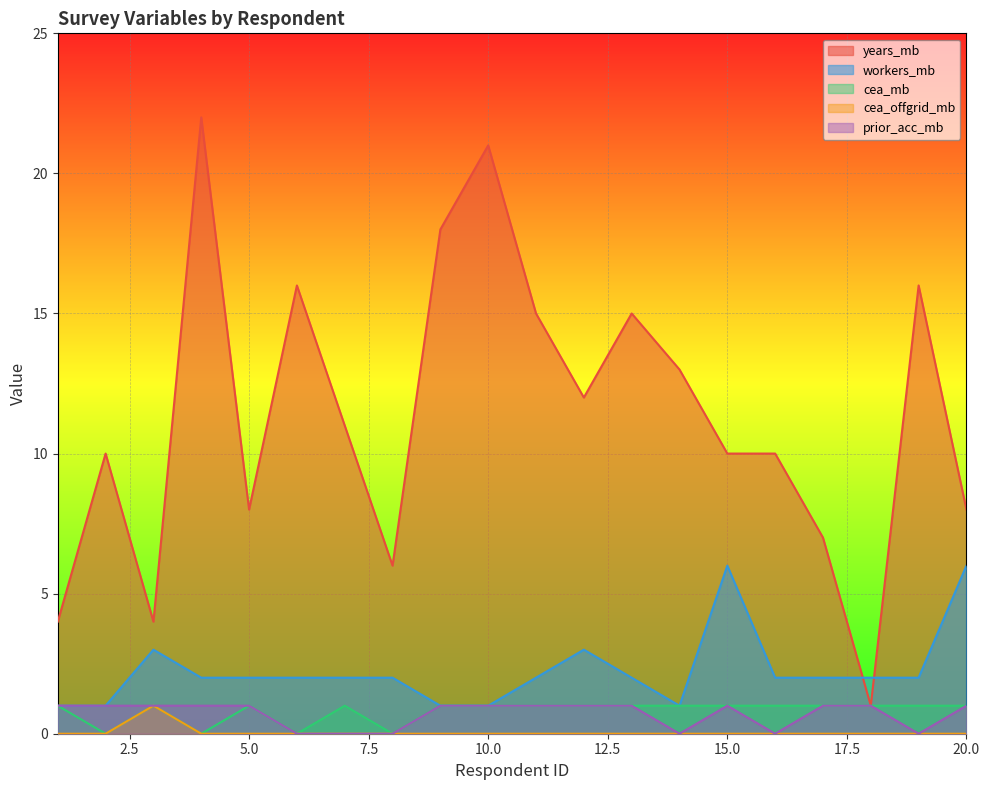

True or false: workers_mb has more than 1 points higher than both neighbors.

True